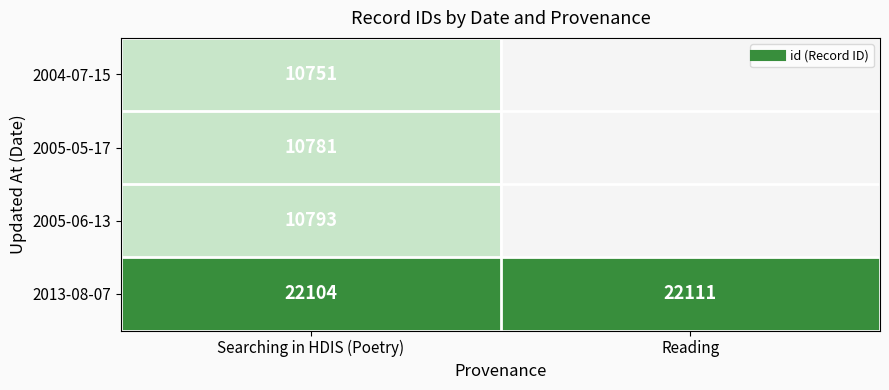

Which category has the highest value across all series?

Reading